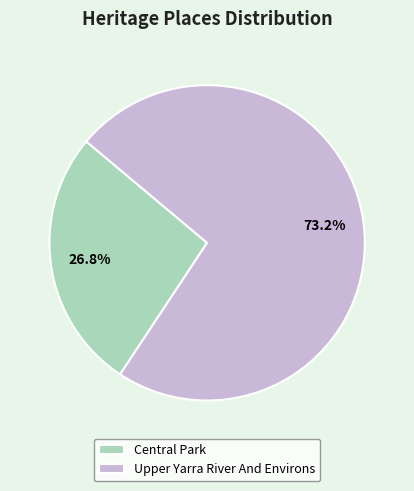

To the nearest percent, what is the combined percentage of Upper Yarra River And Environs and Central Park?

100%